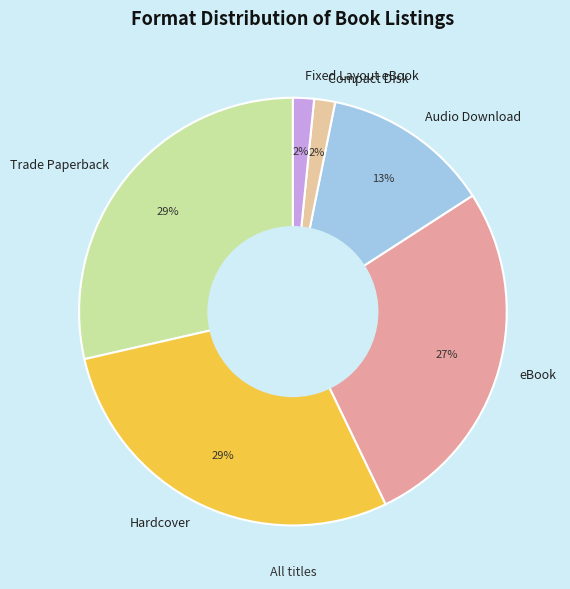

Which has a higher value, Compact Disk or Hardcover?

Hardcover